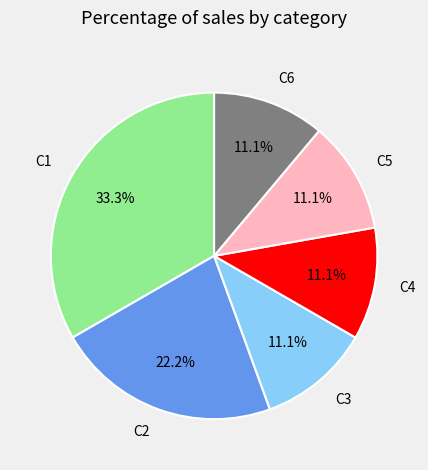

Is there a majority slice in this chart?

No